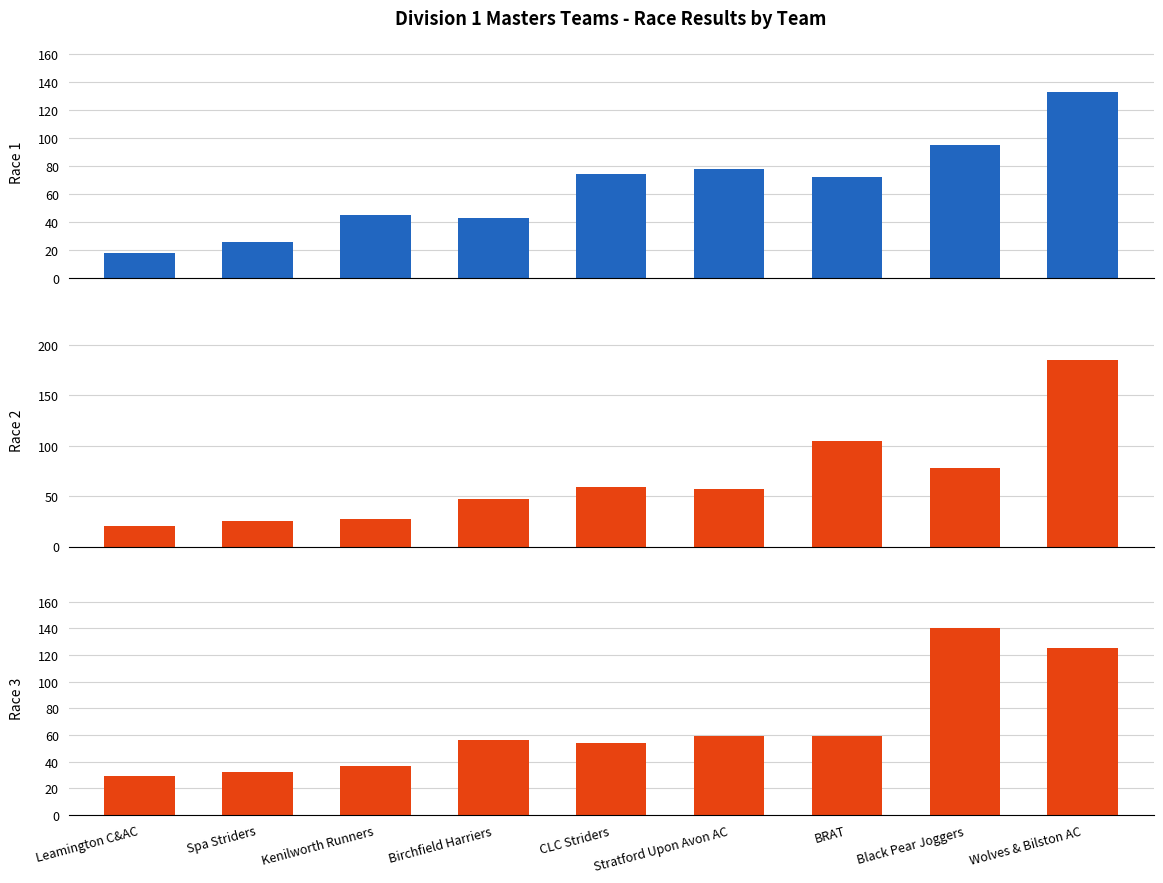

How many bars are there in total?

27